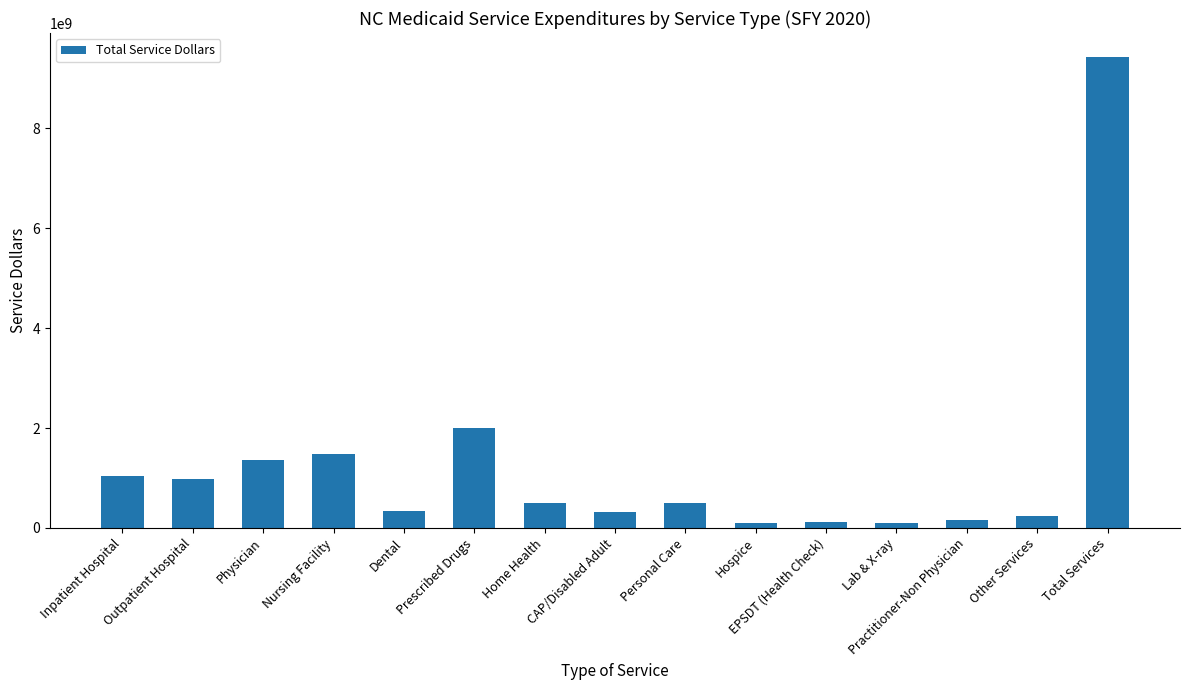

What is the difference between the values at EPSDT (Health Check) and Inpatient Hospital?

921458632